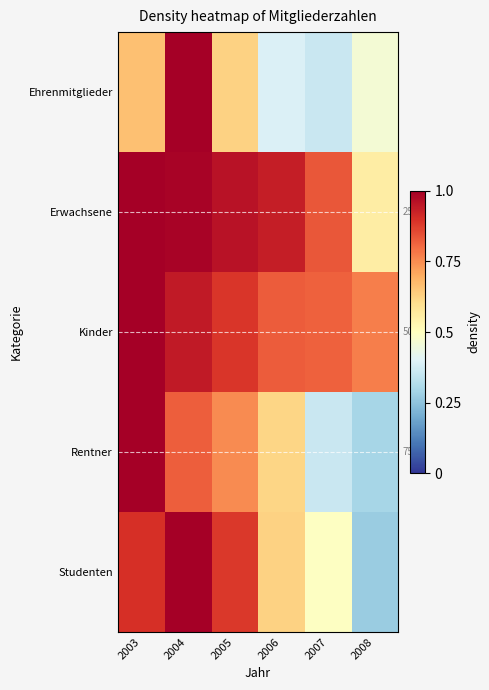

What is the difference between the maximum and second lowest values in the Ehrenmitglieder series?

0.6